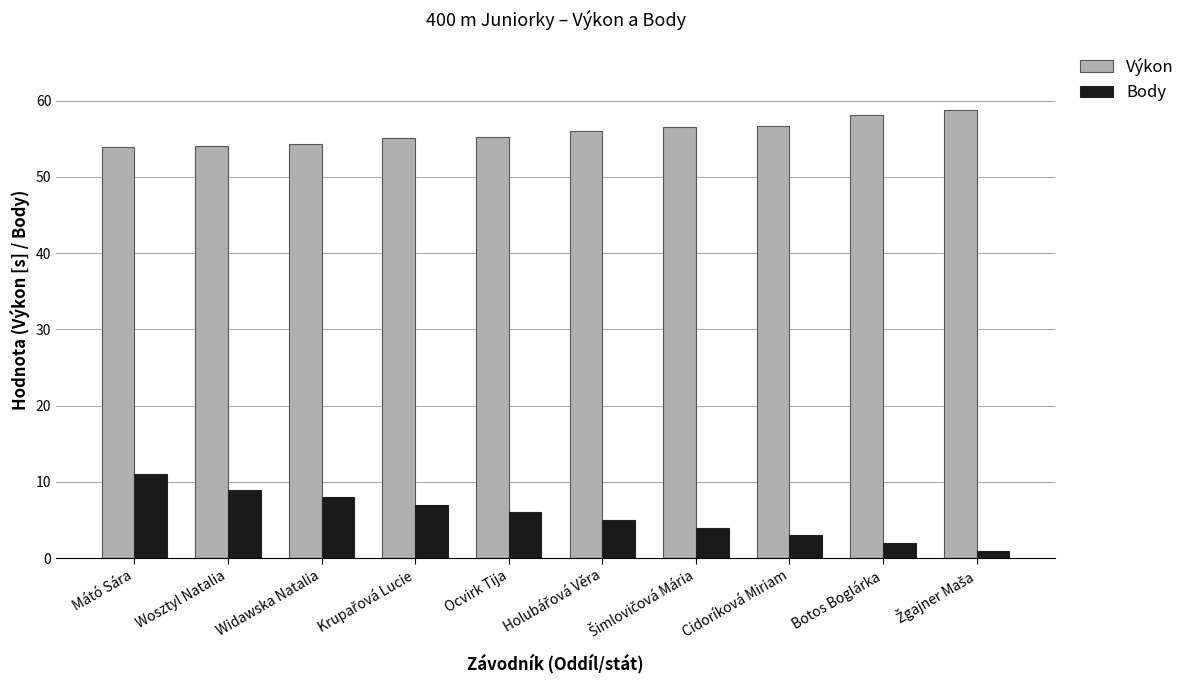

What is the minimum value shown in the chart?

1.0